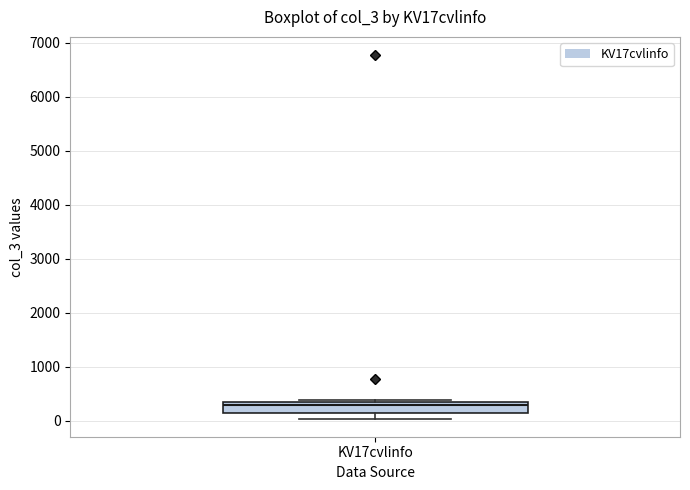

Where is the lower edge of the box for KV17cvlinfo on the y-axis? The values are not printed on the chart, so give them approximately, as read against the axis.

100